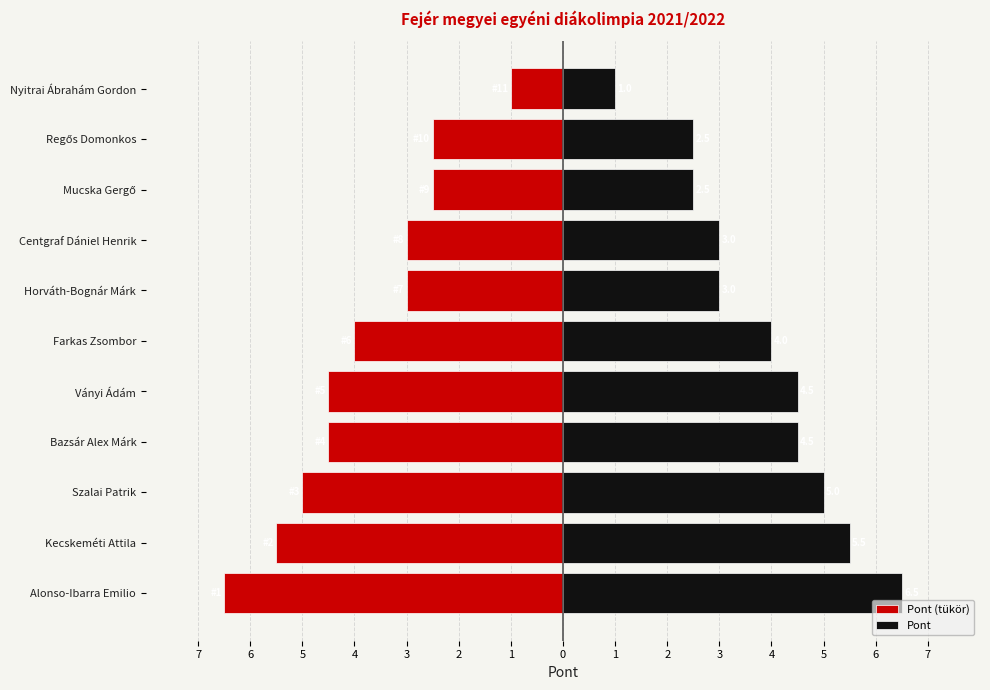

What is the sum of all Pont (tükör) values?

-42.0